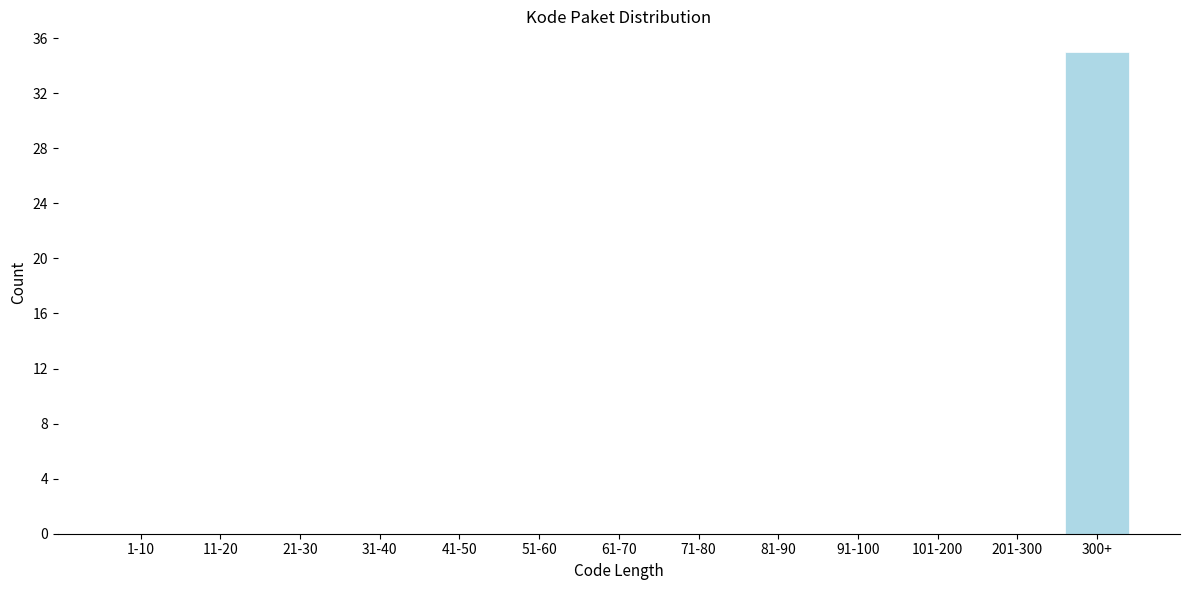

Reading left to right, extract all data points from this chart.

1-10=0	11-20=0	21-30=0	31-40=0	41-50=0	51-60=0	61-70=0	71-80=0	81-90=0	91-100=0	101-200=0	201-300=0	300+=35